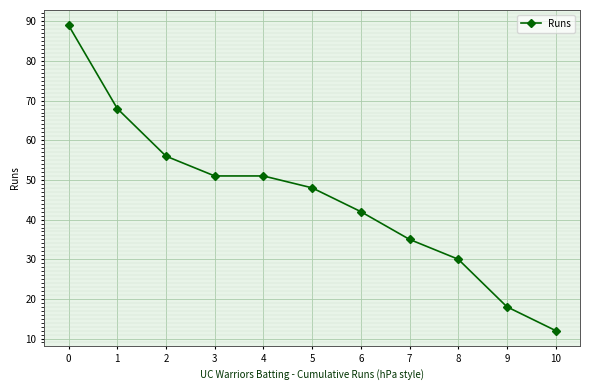

Reading left to right, what are all the values shown in this chart?

89	68	56	51	51	48	42	35	30	18	12